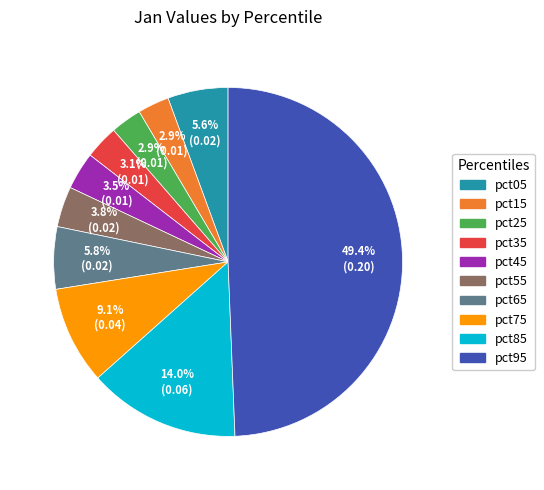

Count the number of slices in the pie.

10